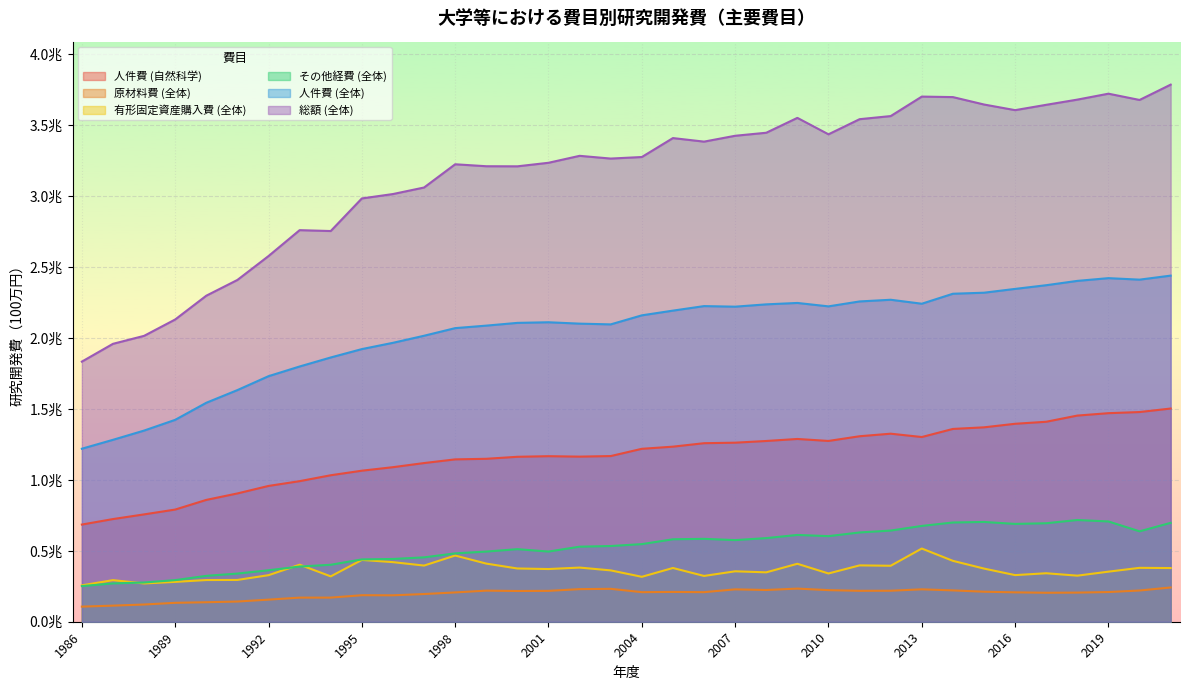

The 原材料費 (全体) series shows 114874 at 2008. True or false?

False